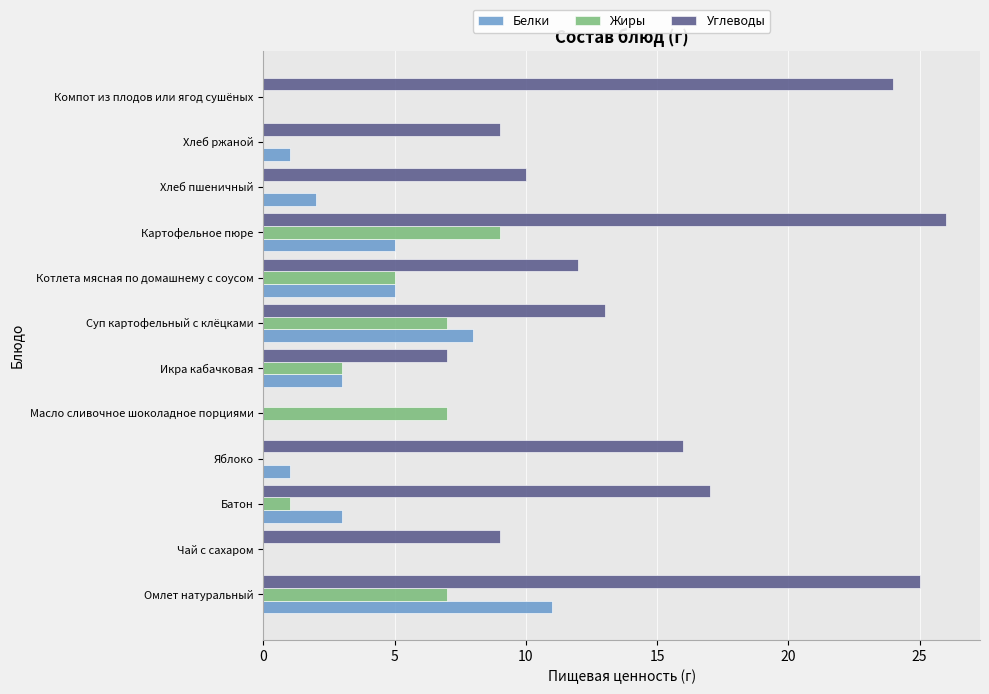

What is the highest value of the Углеводы series?

26